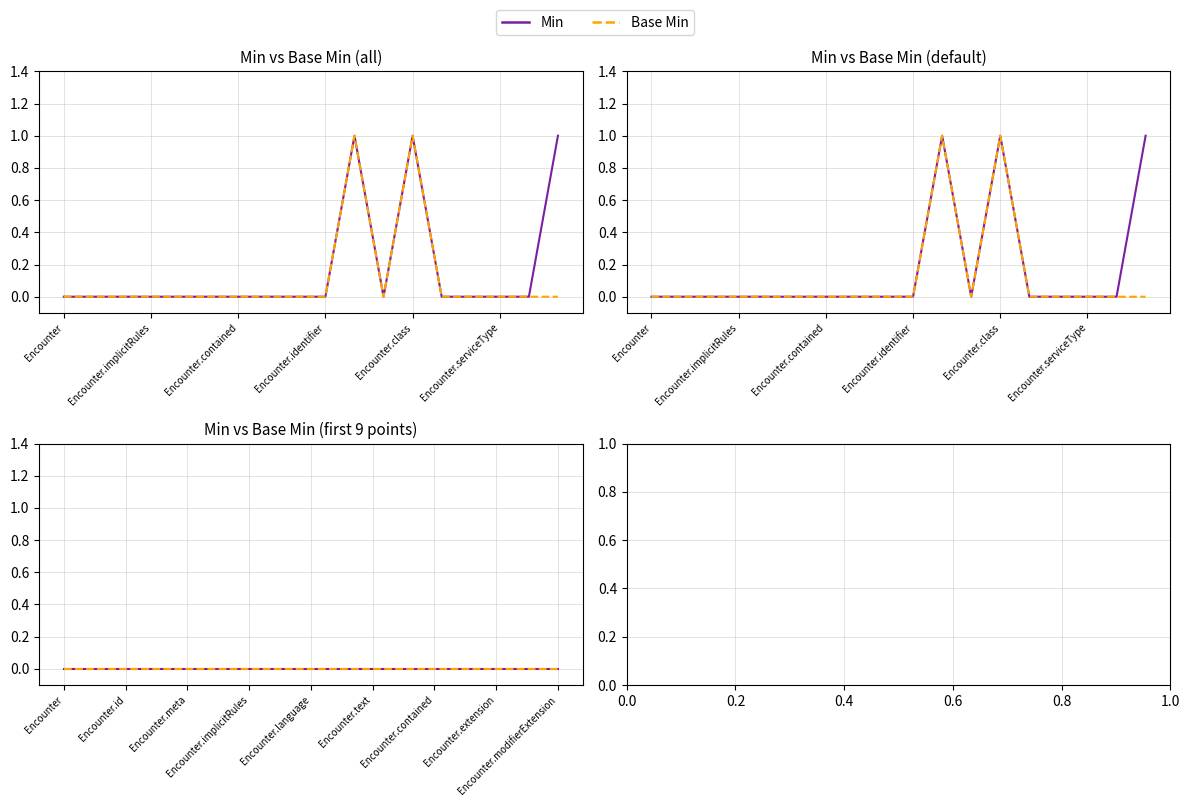

Which has a higher value, Encounter.identifier or Encounter.classHistory?

Encounter.identifier